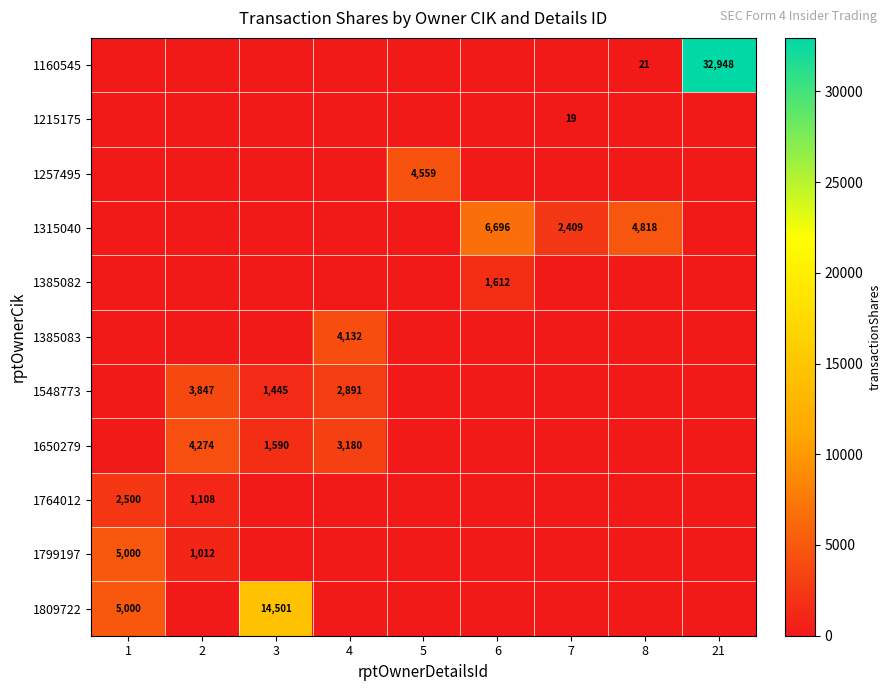

At which category is the sum across all series the highest?

21